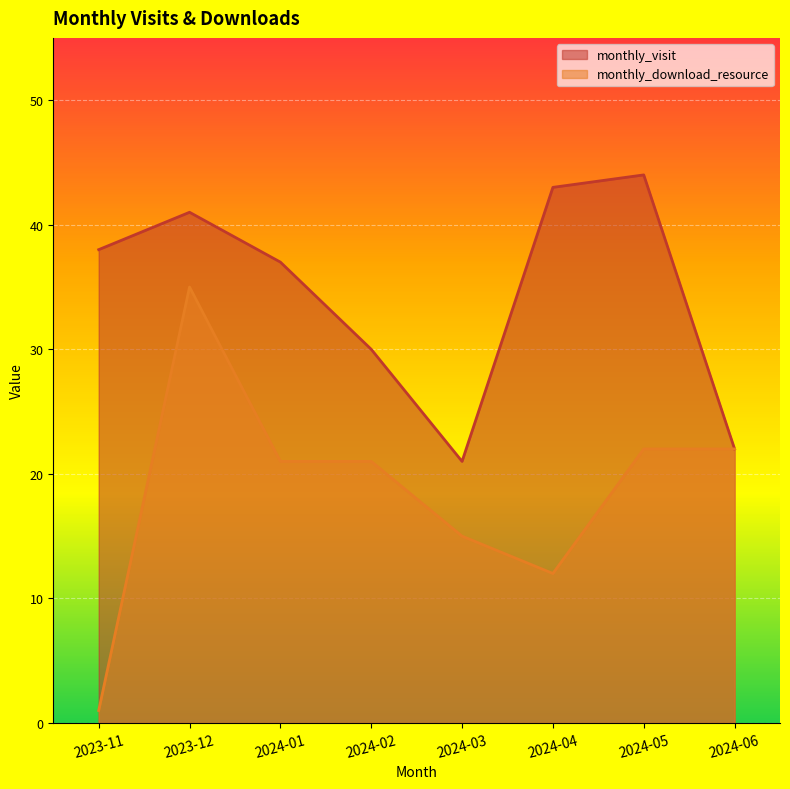

What is the sum of the monthly_visit values at 2024-01 and 2024-04?

80